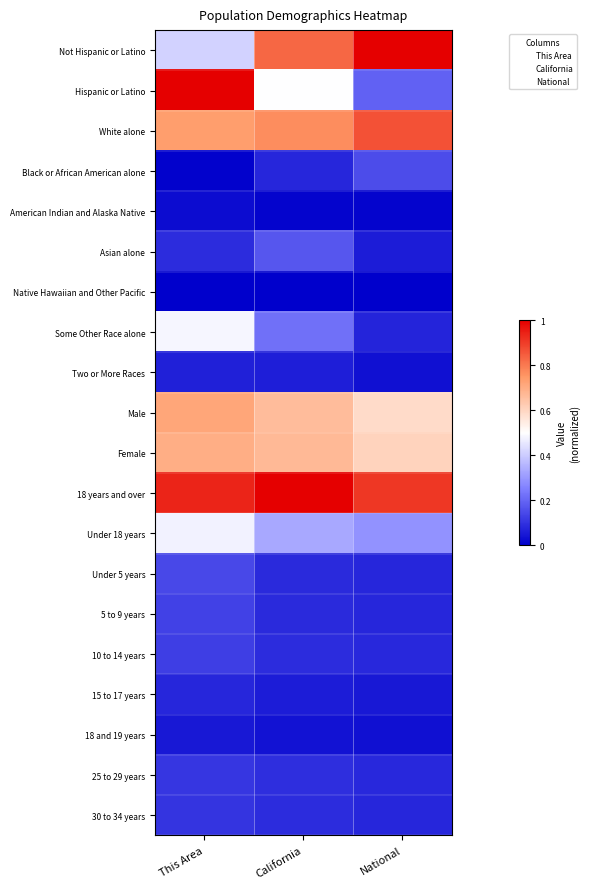

Which label corresponds to the largest value in the chart?

National